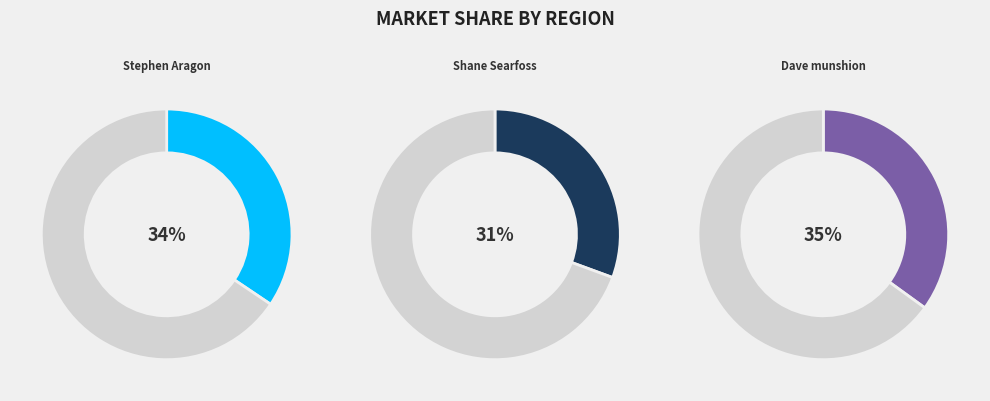

Which has a higher value, Dave munshion or Stephen Aragon?

Dave munshion